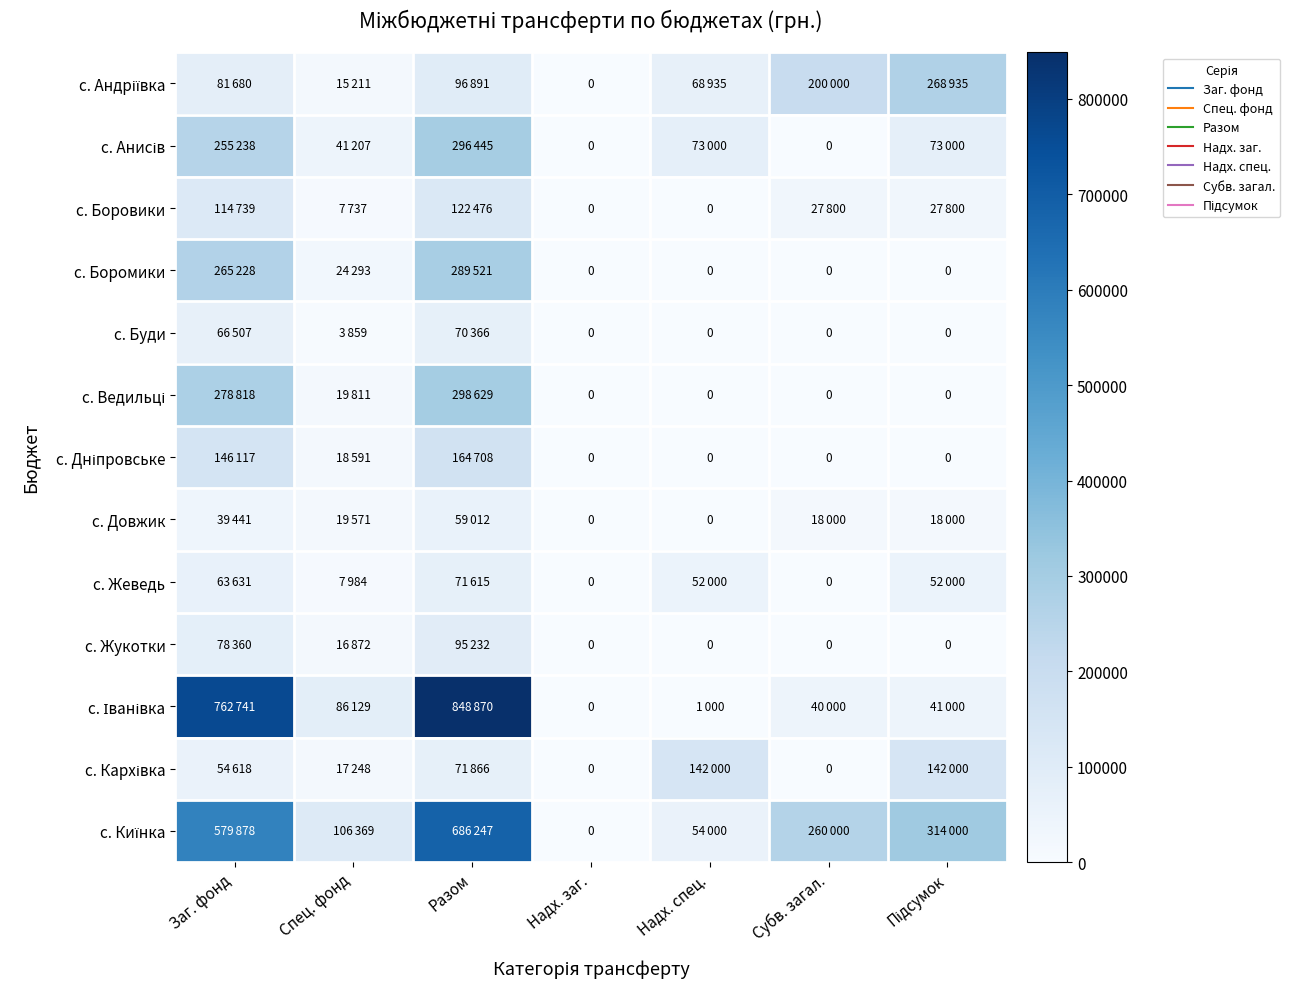

What is the difference between the highest and lowest values at Субв. загал.?

260000